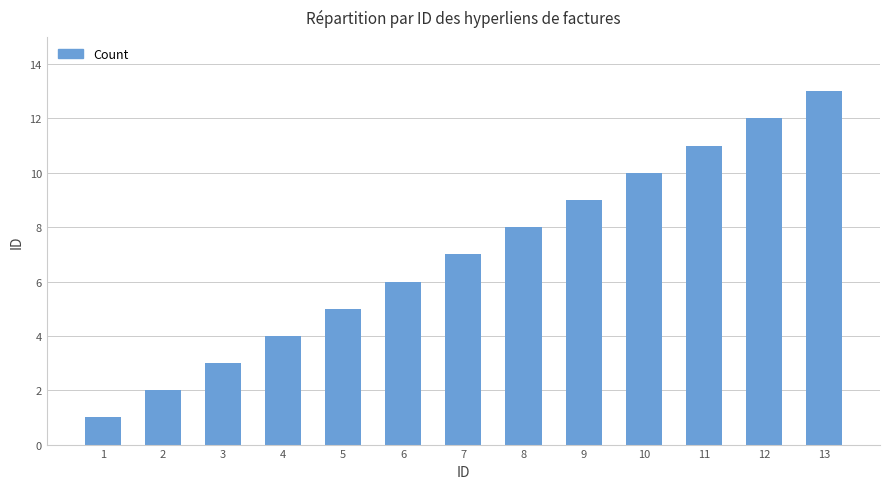

The chart shows a value of 5 at 5. True or false?

True